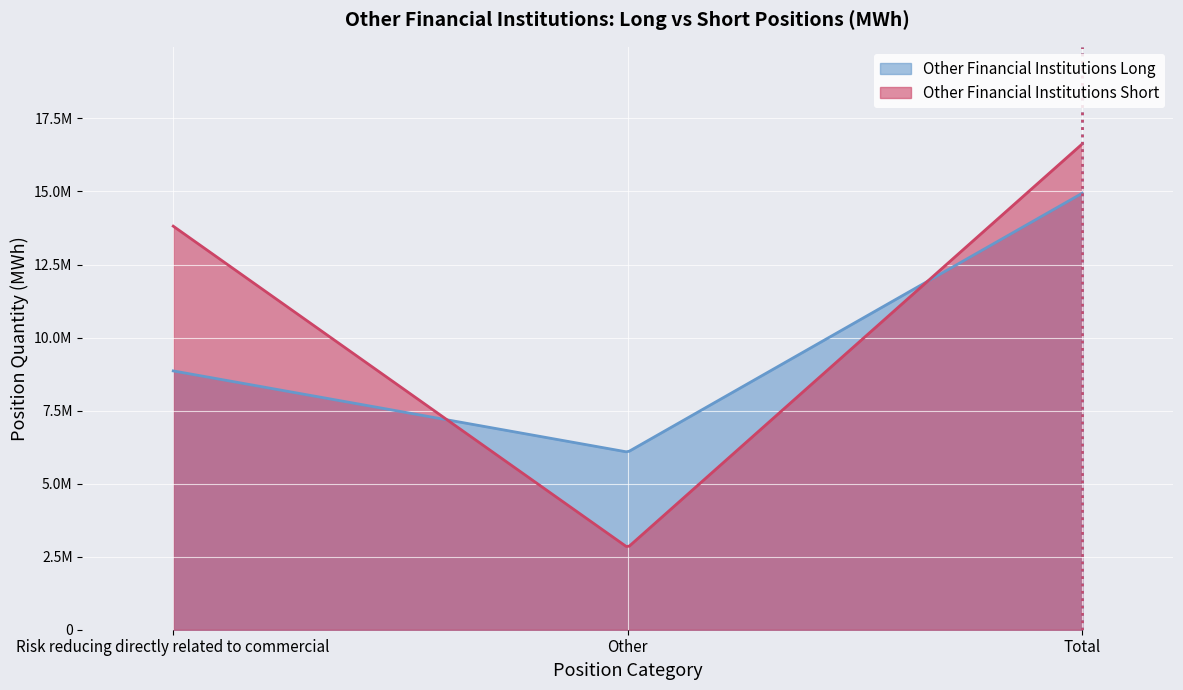

What are all the series names shown in the legend?

Other Financial Institutions Long, Other Financial Institutions Short